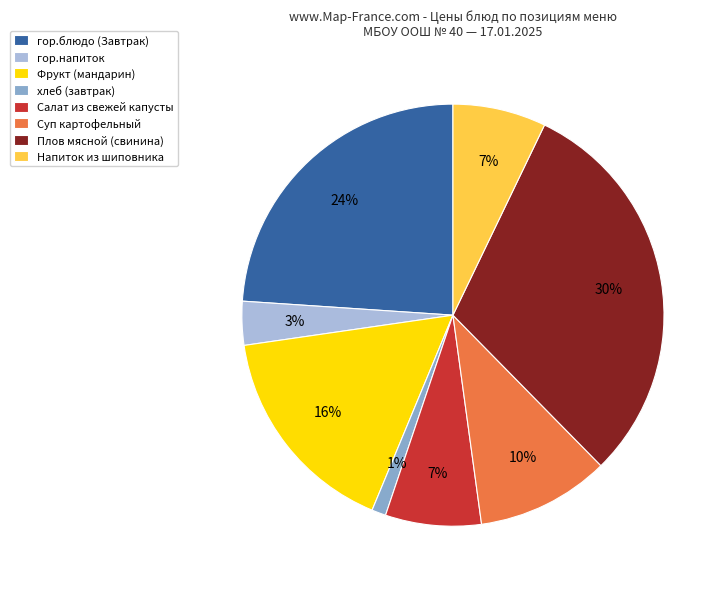

To the nearest percent, what percentage of the pie is Напиток из шиповника?

7%